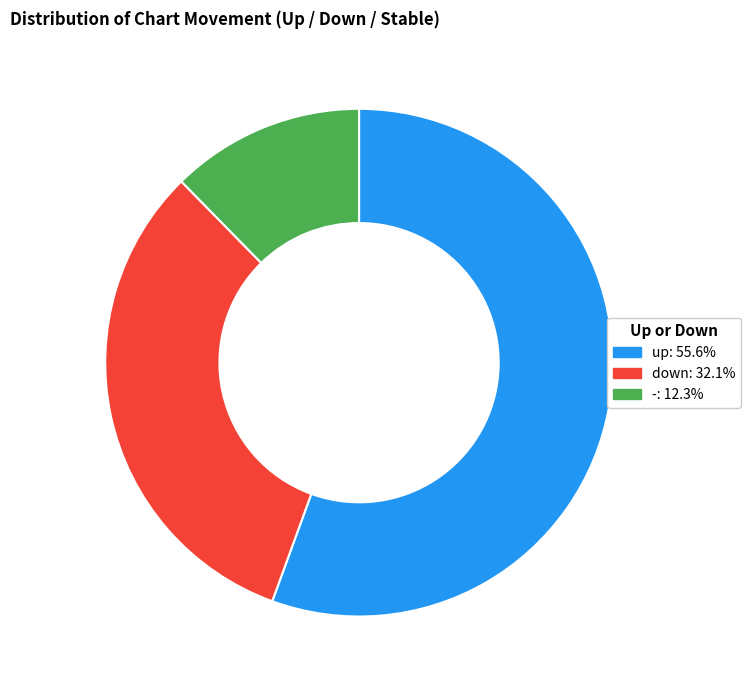

Which slice is the smallest?

-